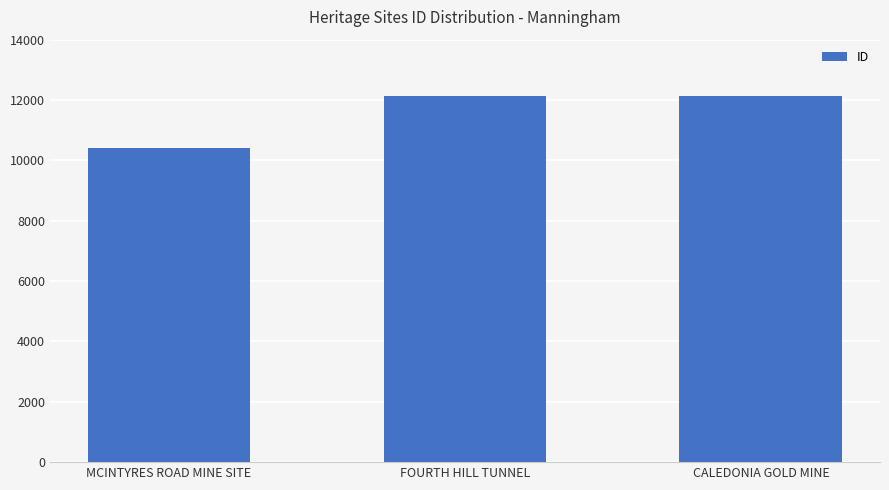

Count the number of data series in this chart.

1